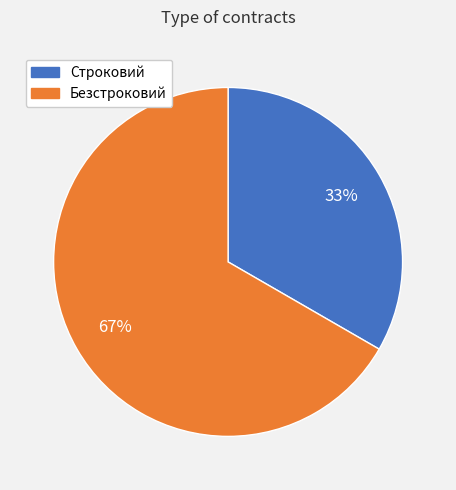

To the nearest percent, what is the average slice percentage?

50%